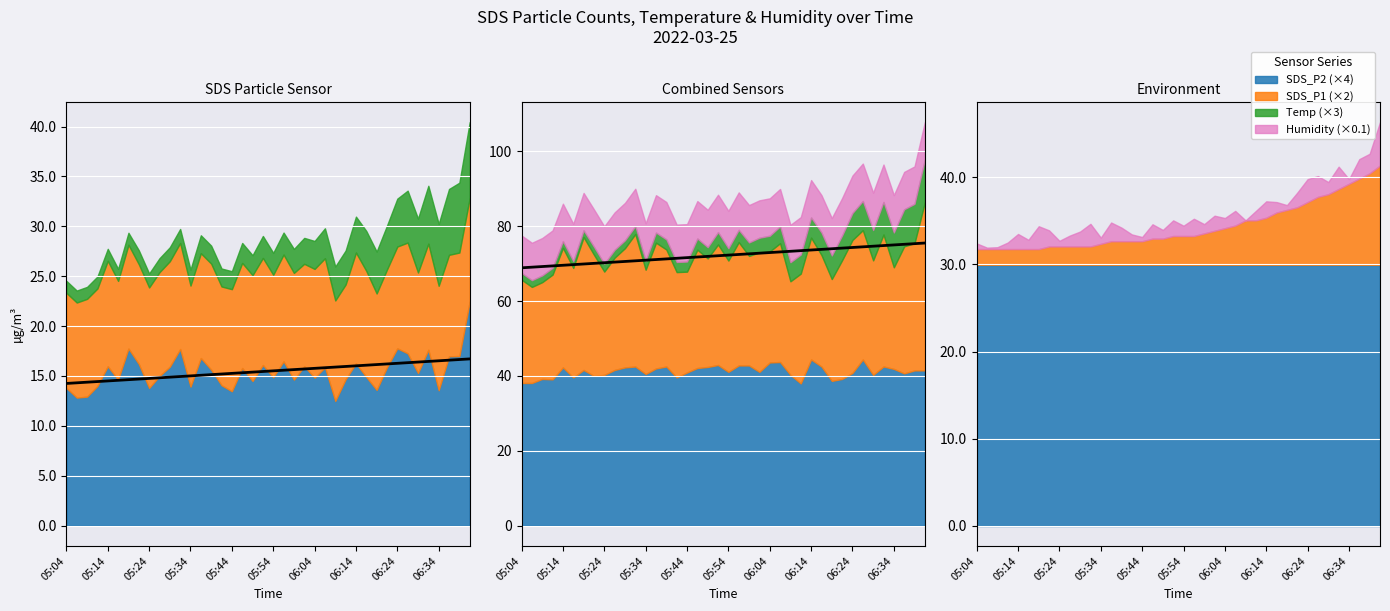

At which label does SDS_P1 first exceed 15?

05:14